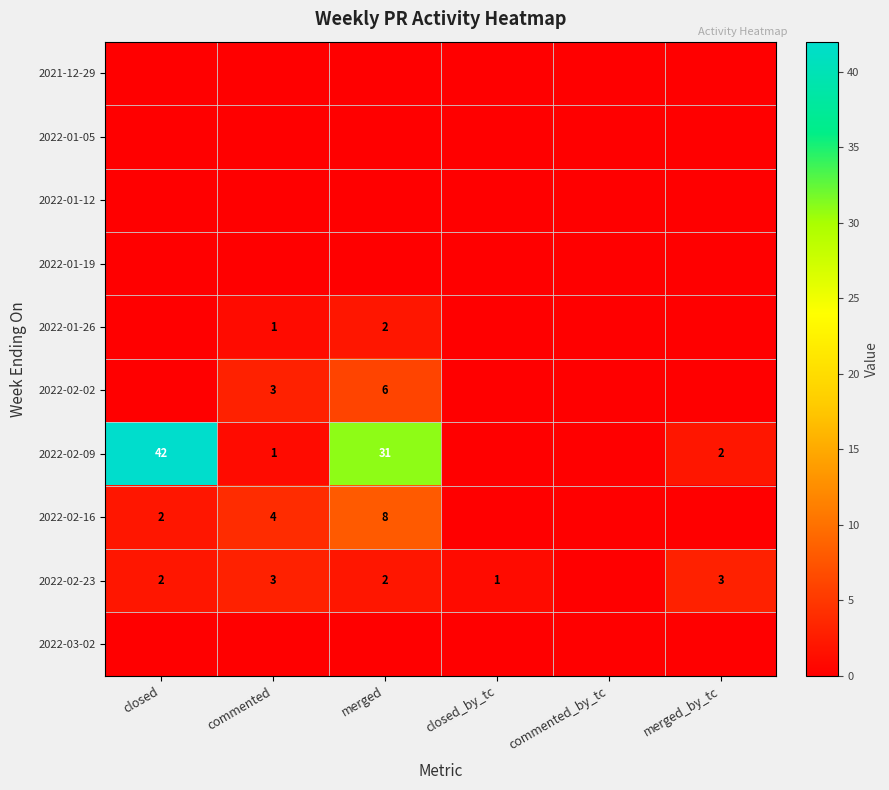

The 2022-02-23 series shows 0 at closed_by_tc. True or false?

False